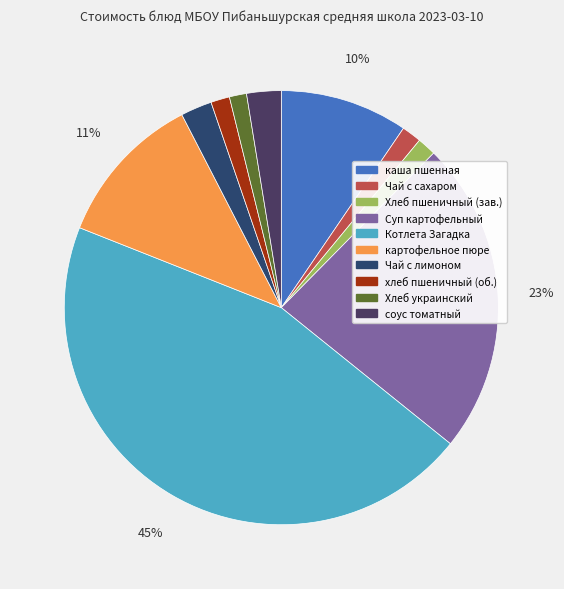

True or false: Хлеб украинский accounts for 8% of the total.

False